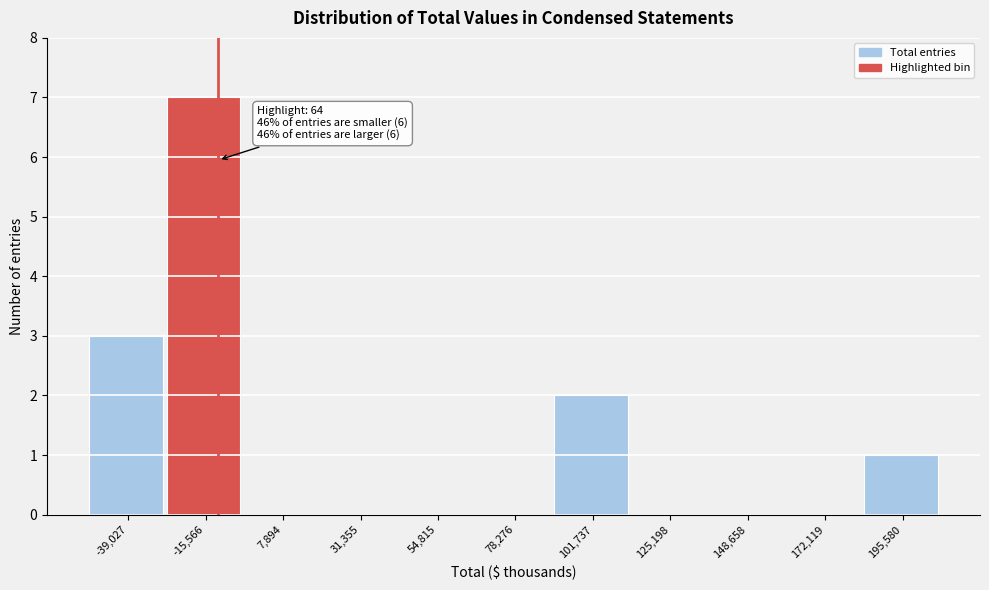

Reading right to left, extract all data points from this chart.

195,580=1	172,119=0	148,658=0	125,198=0	101,737=2	78,276=0	54,815=0	31,355=0	7,894=0	-15,566=7	-39,027=3